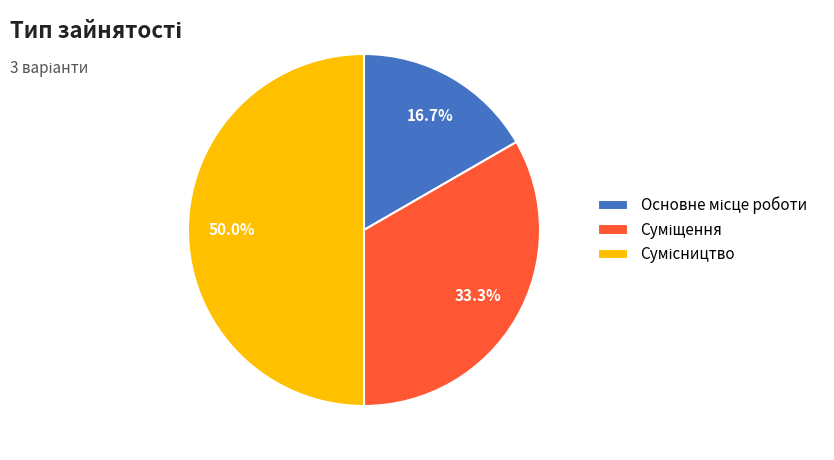

What percentage do Суміщення and Сумісництво together represent?

83.3%